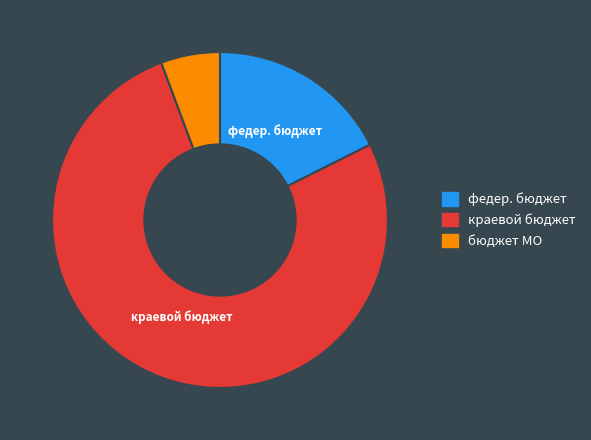

Which slice represents more than half of the pie?

краевой бюджет